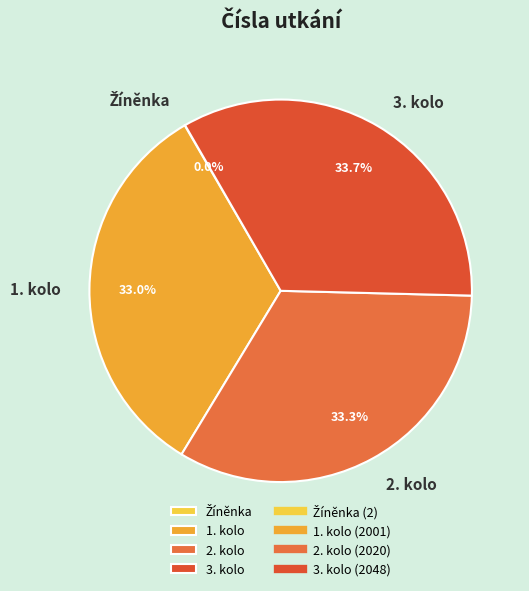

Do 2. kolo and 1. kolo together represent more than half of the pie?

Yes